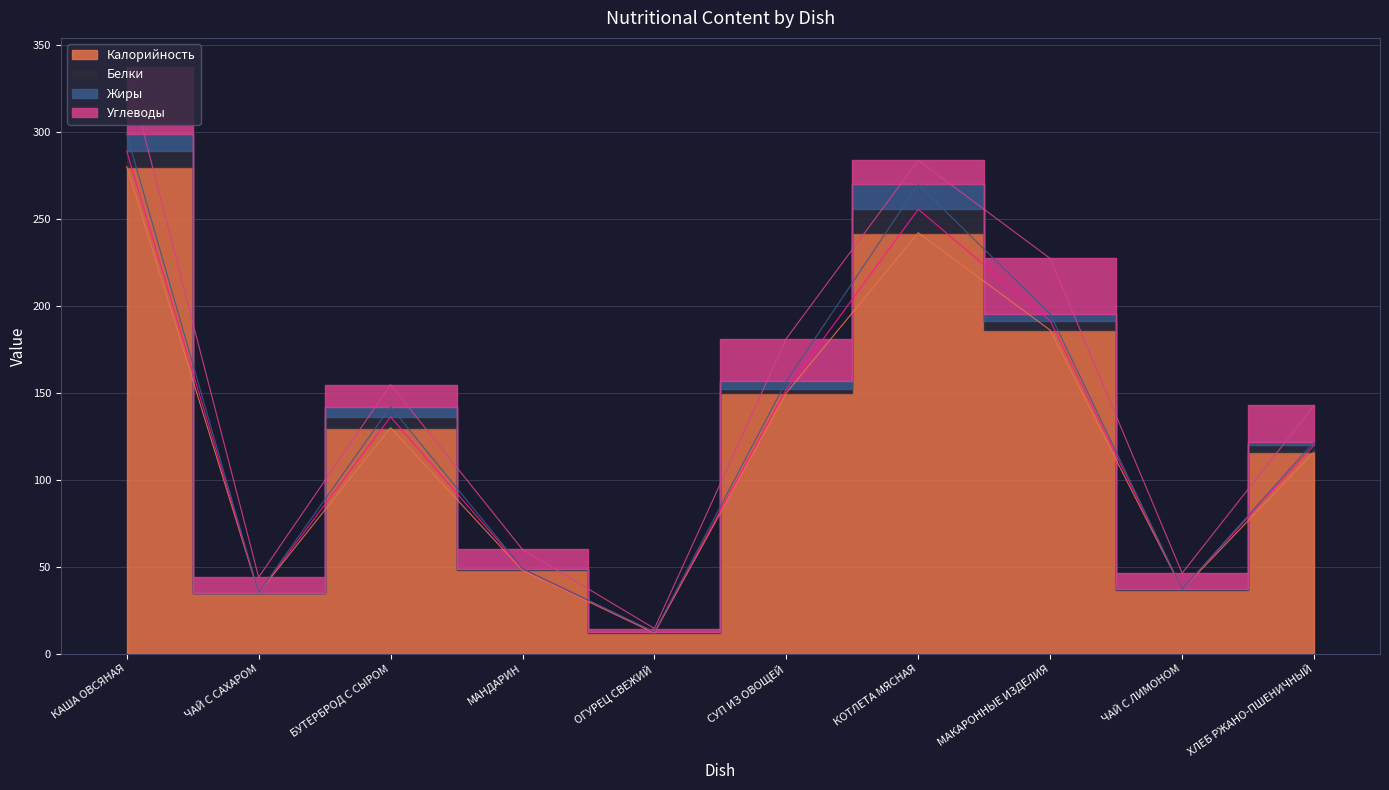

What is the maximum value shown in the chart?

280.0